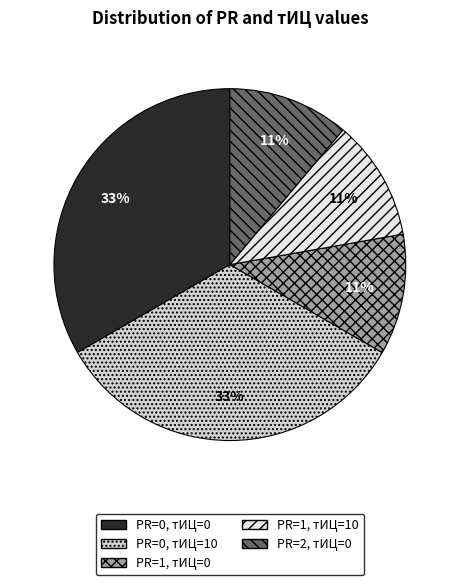

The PR=0, тИЦ=0 slice represents 27% of the pie. True or false?

False